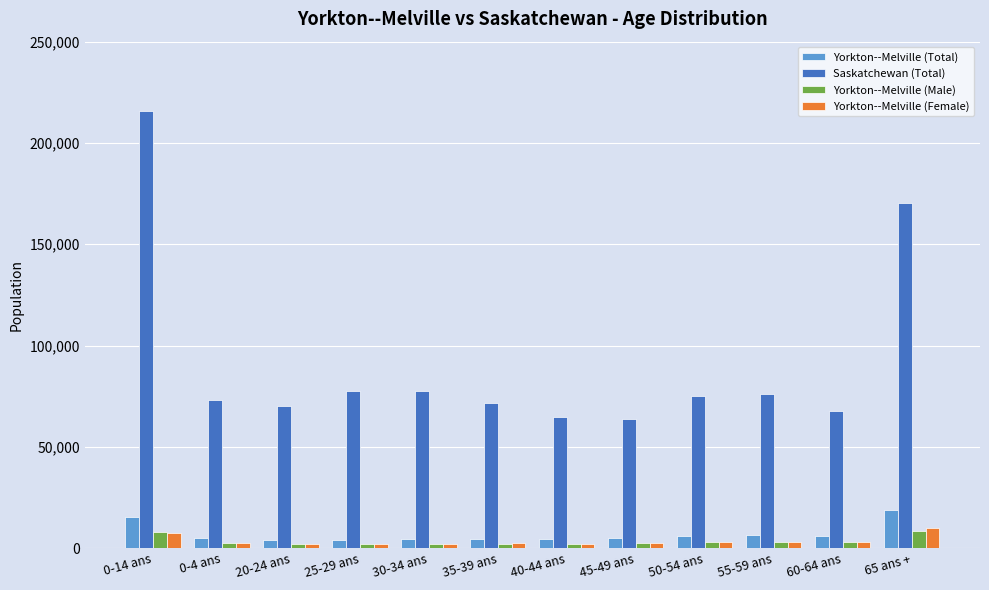

What is the value of the Yorkton--Melville (Female) bar at the 8th from the left?

2395